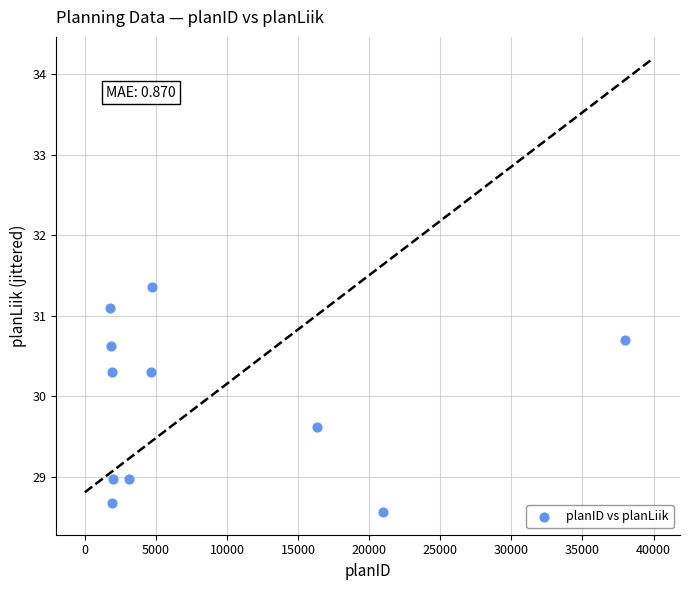

What is the range of Y values (max minus min)?

2.8